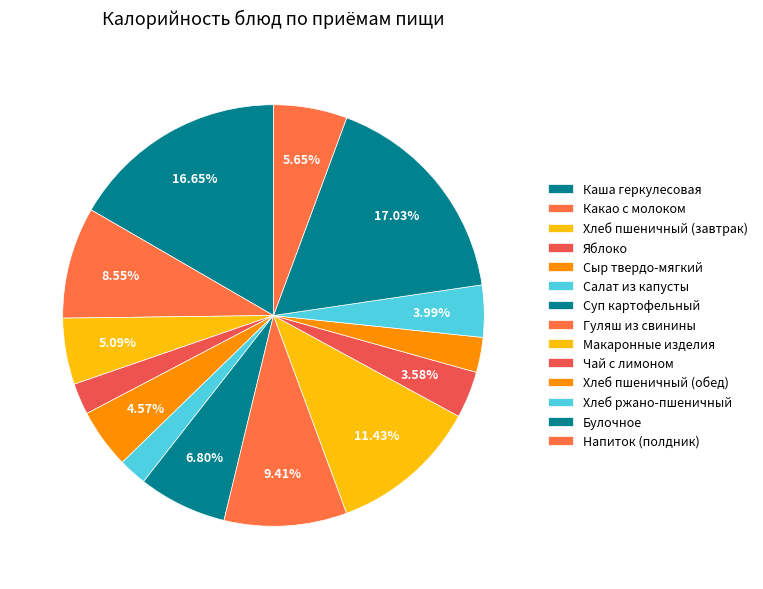

Which slice is the largest?

Булочное